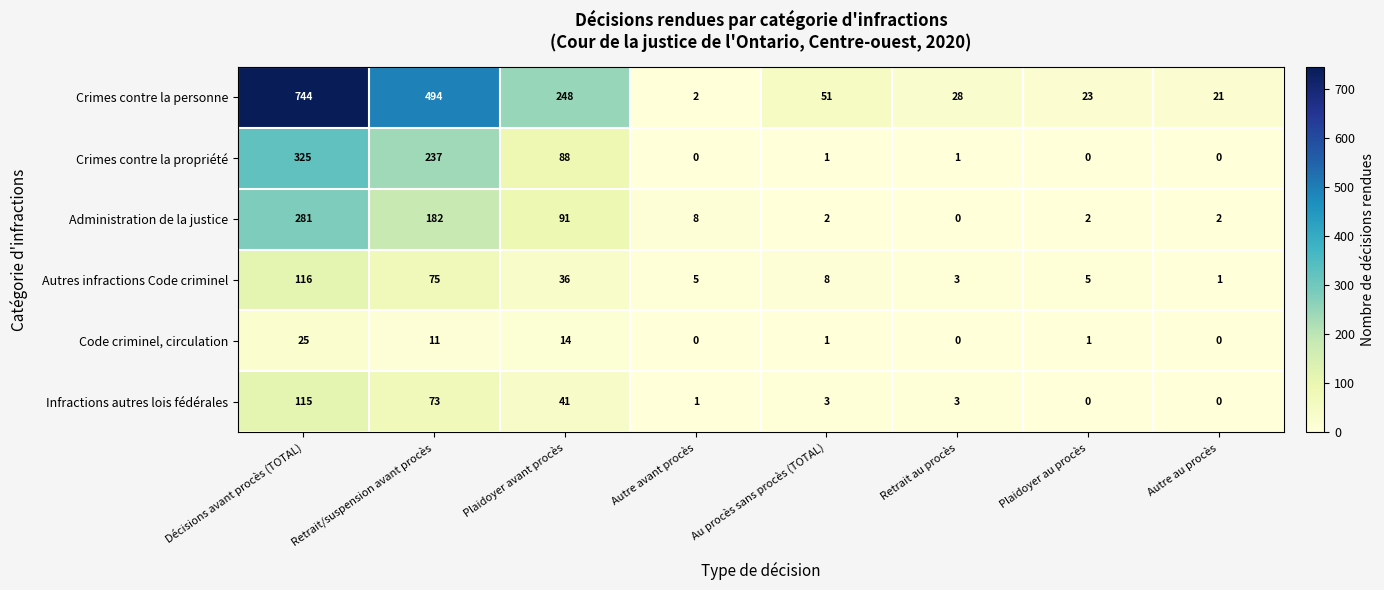

At which label does Crimes contre la personne first exceed 51?

Décisions avant procès (TOTAL)